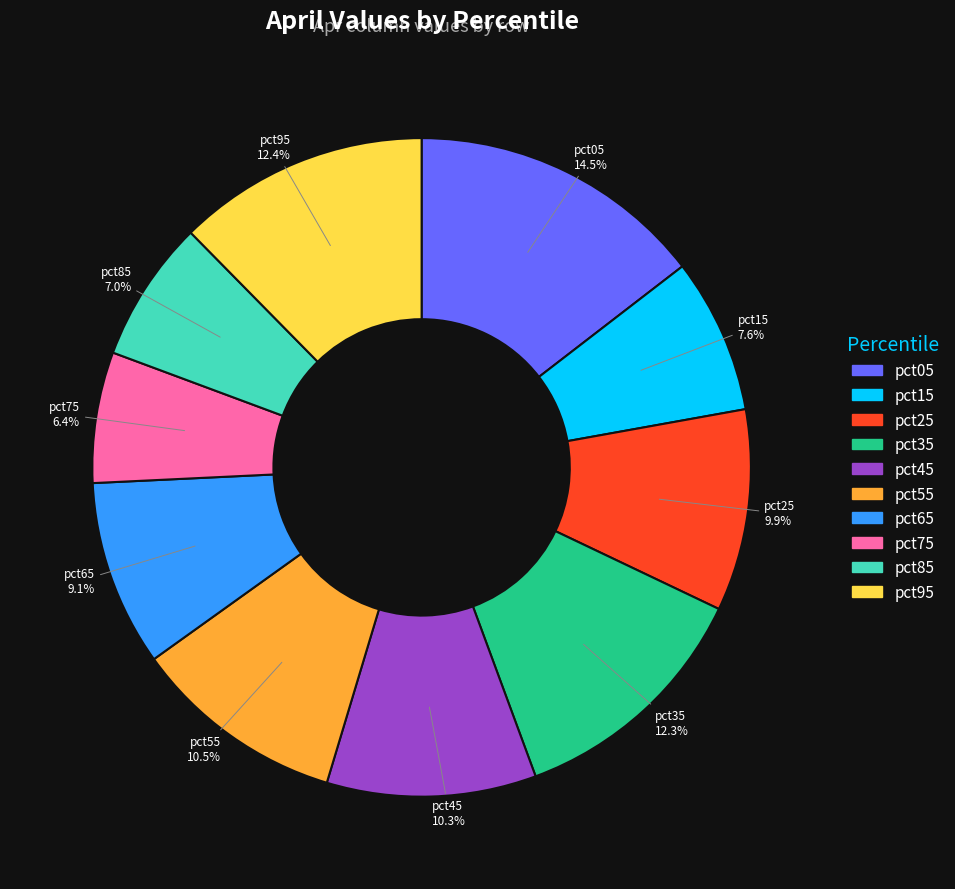

How many slices are in this pie chart?

10